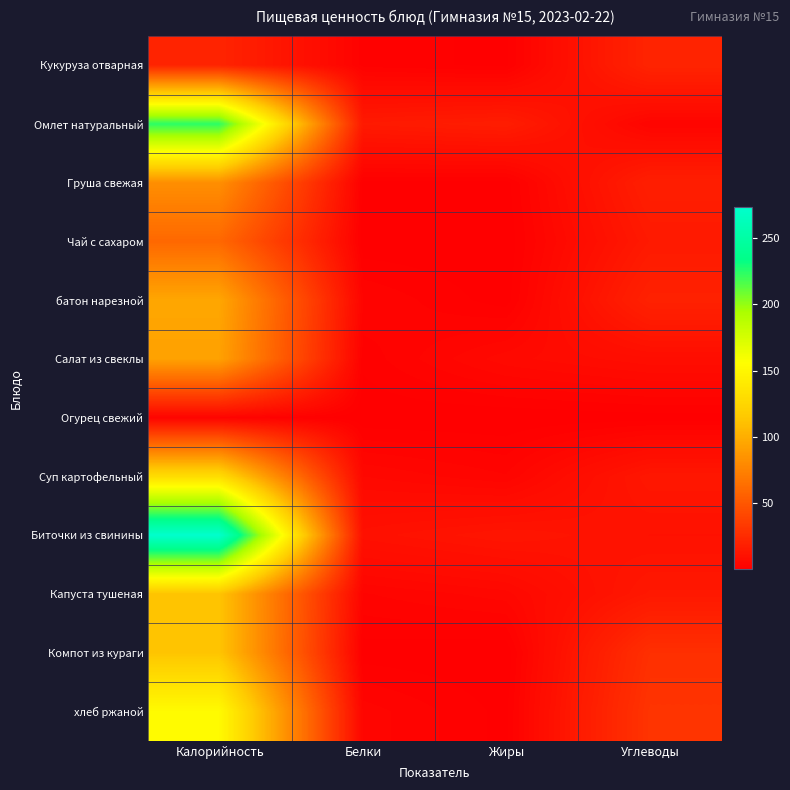

Reading left to right, extract all data points from this chart.

Кукуруза отварная: Калорийность=21.2	Белки=1.8	Жиры=0.7	Углеводы=21.2
Омлет натуральный: Калорийность=223.6	Белки=15.1	Жиры=16.9	Углеводы=3.2
Груша свежая: Калорийность=82.2	Белки=0.7	Жиры=0.5	Углеводы=18.0
Чай с сахаром: Калорийность=60.0	Белки=0.2	Жиры=0.1	Углеводы=15.0
батон нарезной: Калорийность=95.9	Белки=3.2	Жиры=0.4	Углеводы=19.8
Салат из свеклы: Калорийность=92.8	Белки=1.4	Жиры=6.0	Углеводы=8.3
Огурец свежий: Калорийность=2.9	Белки=0.2	Жиры=0.0	Углеводы=0.5
Суп картофельный: Калорийность=130.5	Белки=5.4	Жиры=3.3	Углеводы=13.6
Биточки из свинины: Калорийность=273.0	Белки=10.1	Жиры=12.7	Углеводы=10.6
Капуста тушеная: Калорийность=112.7	Белки=3.1	Жиры=4.9	Углеводы=14.1
Компот из кураги: Калорийность=113.0	Белки=0.4	Жиры=0.0	Углеводы=27.8
хлеб ржаной: Калорийность=152.8	Белки=3.9	Жиры=0.7	Углеводы=30.2